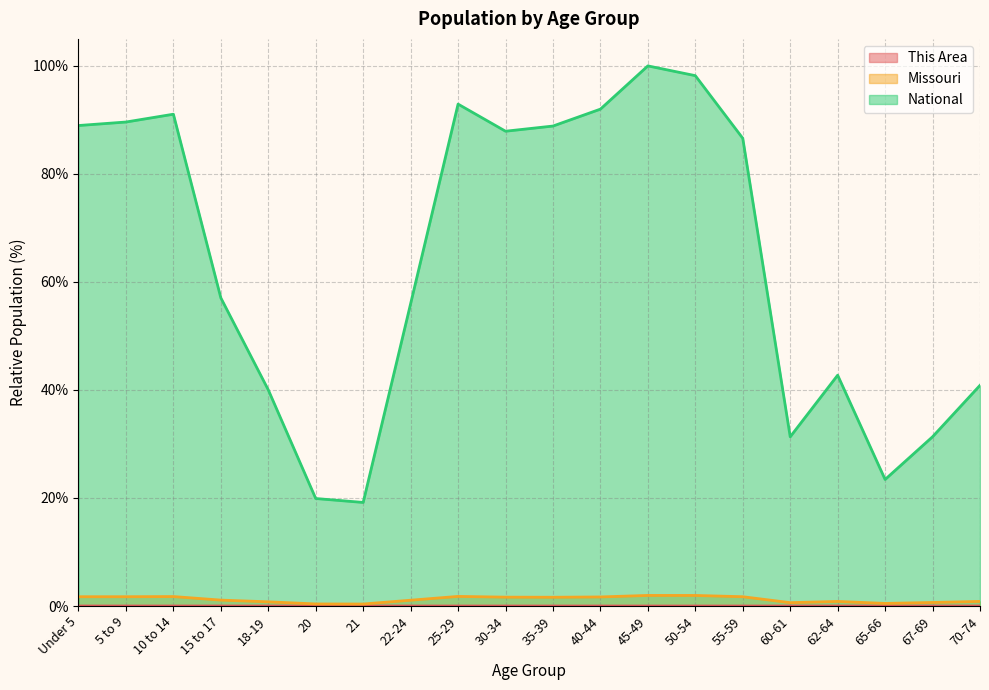

Which series has the widest spread of values?

National